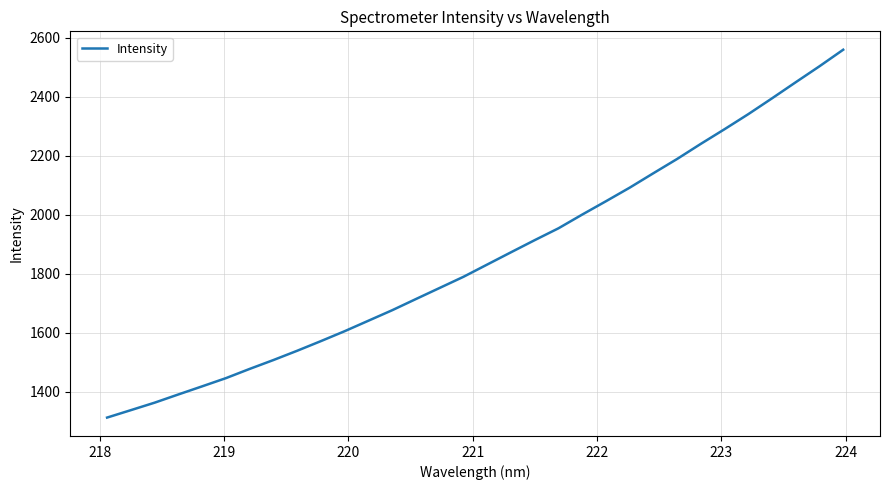

How many lines are shown in the chart?

1